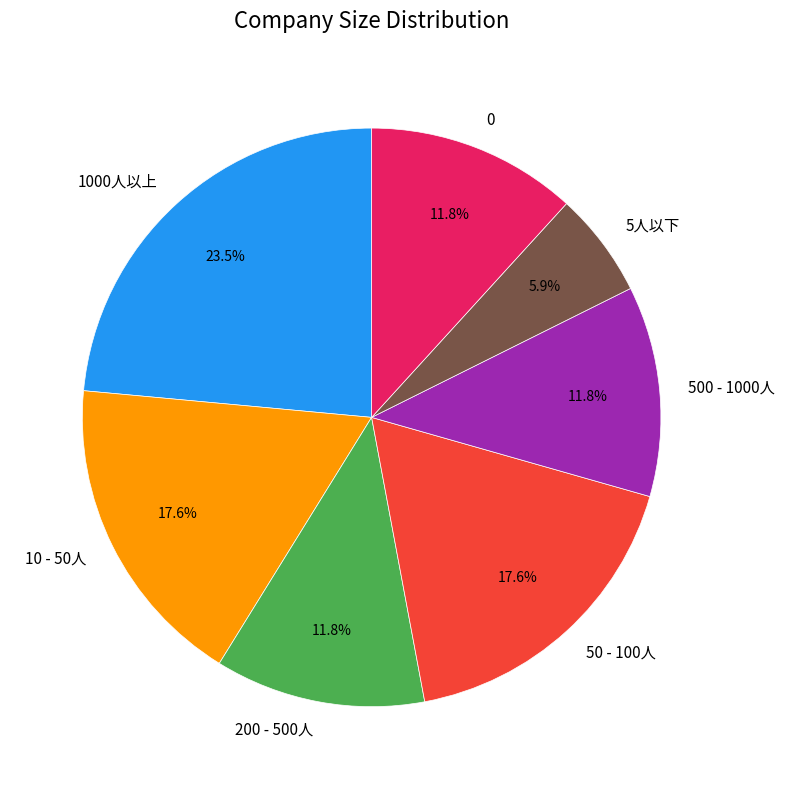

To the nearest percent, what is the combined percentage of 1000人以上 and 10 - 50人?

41%